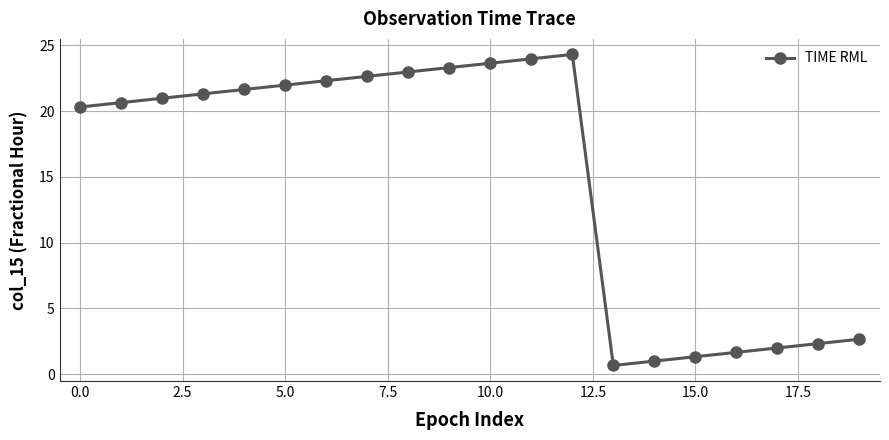

What is the sum of all values?

301.7